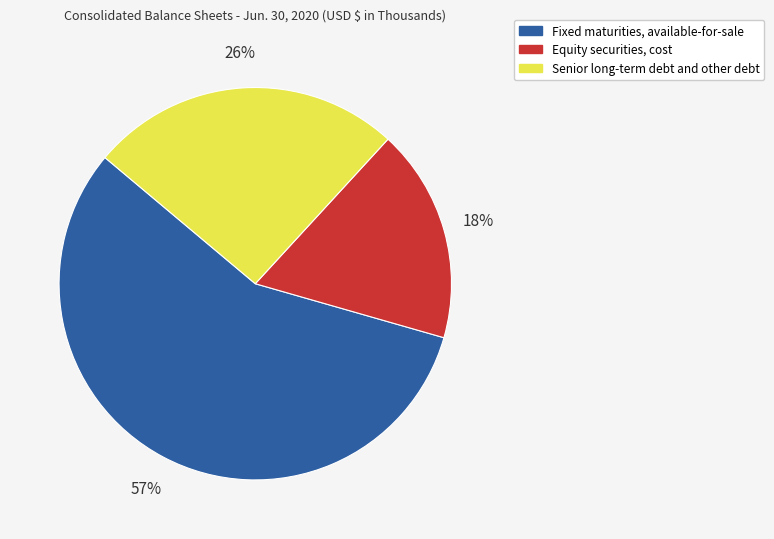

Which slice is the largest?

Fixed maturities, available-for-sale